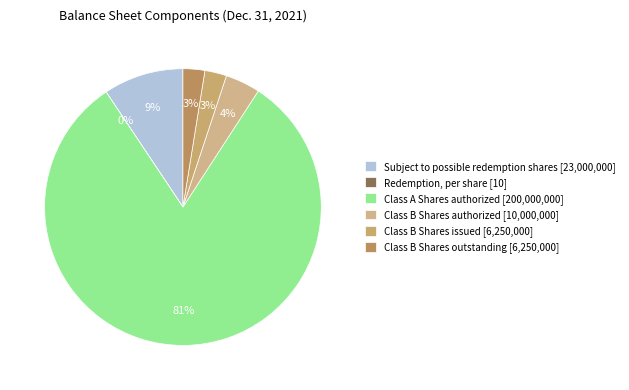

How many segments does this pie chart have?

6